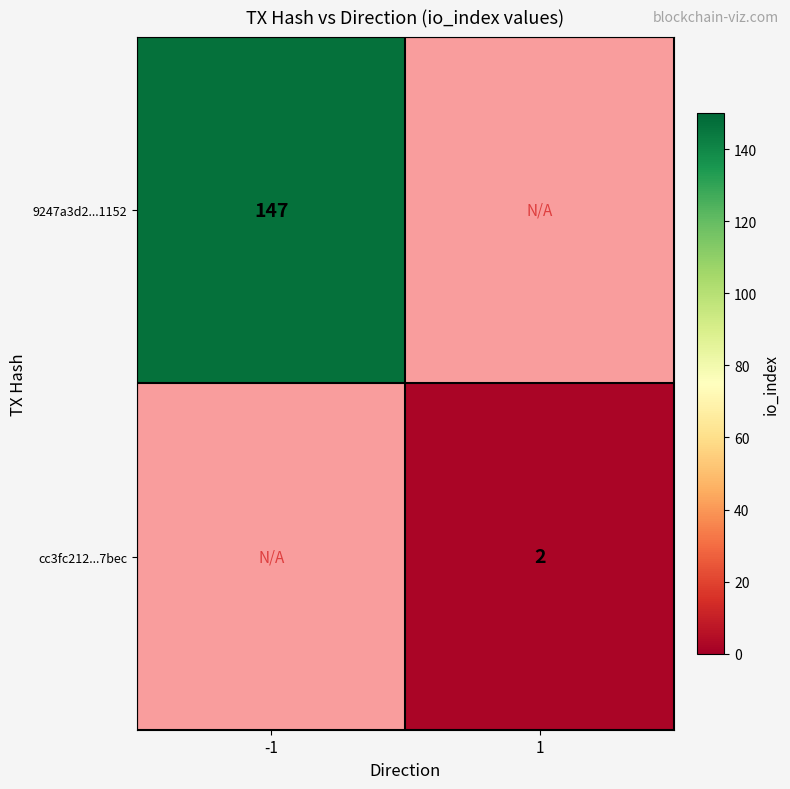

The value of cc3fc212...7bec at 1 is 3. True or false?

False